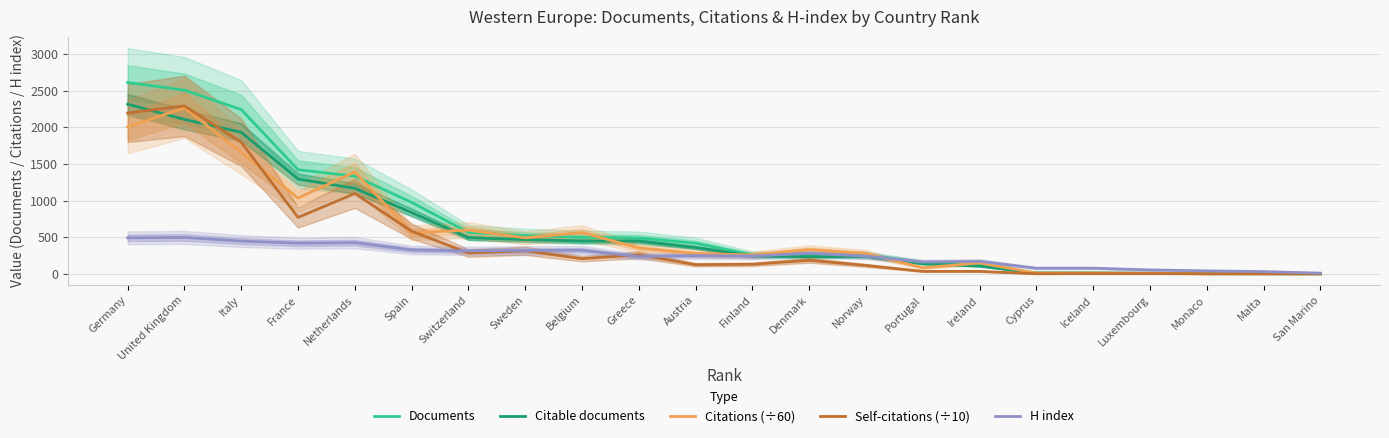

What are all the series names shown in the legend?

Documents, Citable documents, Citations (÷60), Self-citations (÷10), H index